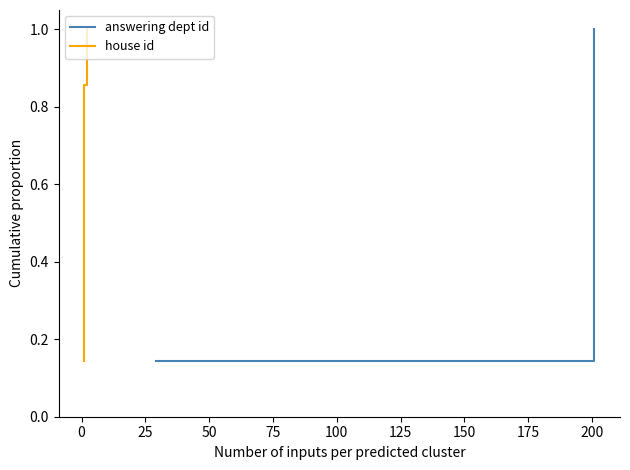

What are all the series names shown in the legend?

answering dept id, house id